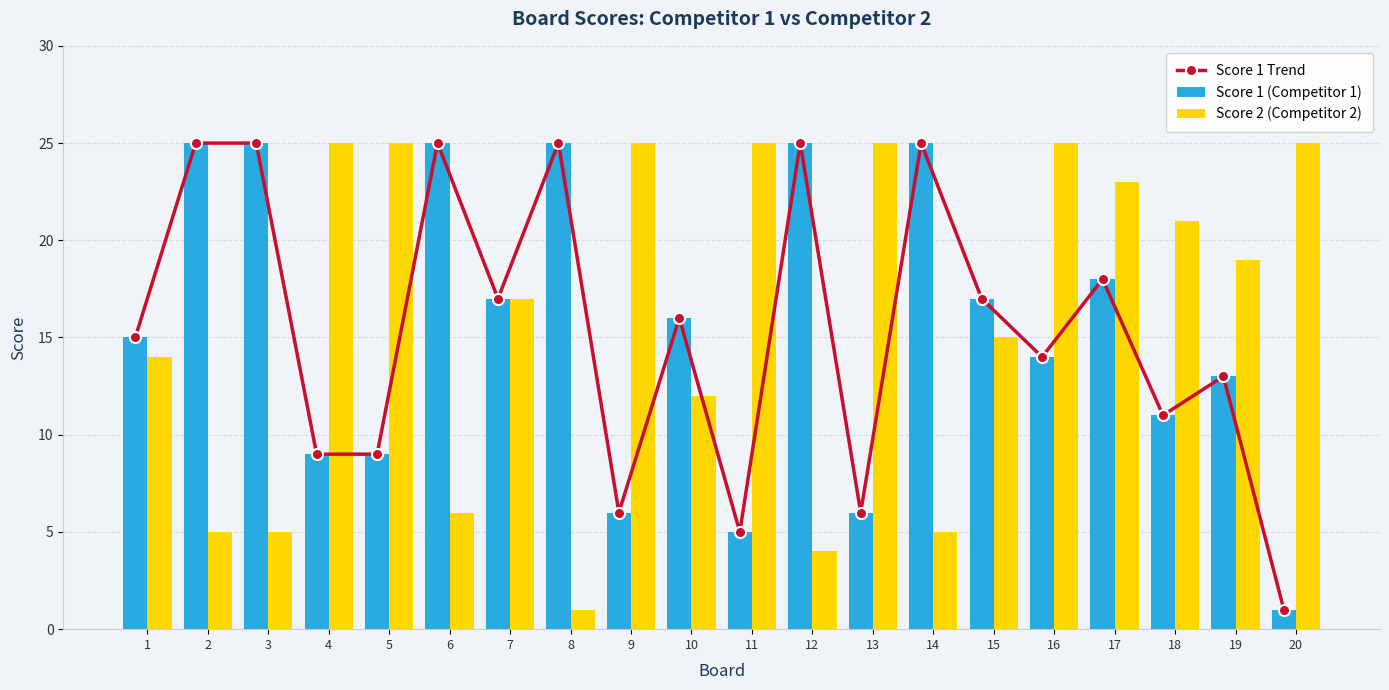

Reading left to right, extract all data points from this chart.

Score 1 Trend: 1=15	2=25	3=25	4=9	5=9	6=25	7=17	8=25	9=6	10=16	11=5	12=25	13=6	14=25	15=17	16=14	17=18	18=11	19=13	20=1
Score 1 (Competitor 1): 1=15	2=25	3=25	4=9	5=9	6=25	7=17	8=25	9=6	10=16	11=5	12=25	13=6	14=25	15=17	16=14	17=18	18=11	19=13	20=1
Score 2 (Competitor 2): 1=14	2=5	3=5	4=25	5=25	6=6	7=17	8=1	9=25	10=12	11=25	12=4	13=25	14=5	15=15	16=25	17=23	18=21	19=19	20=25